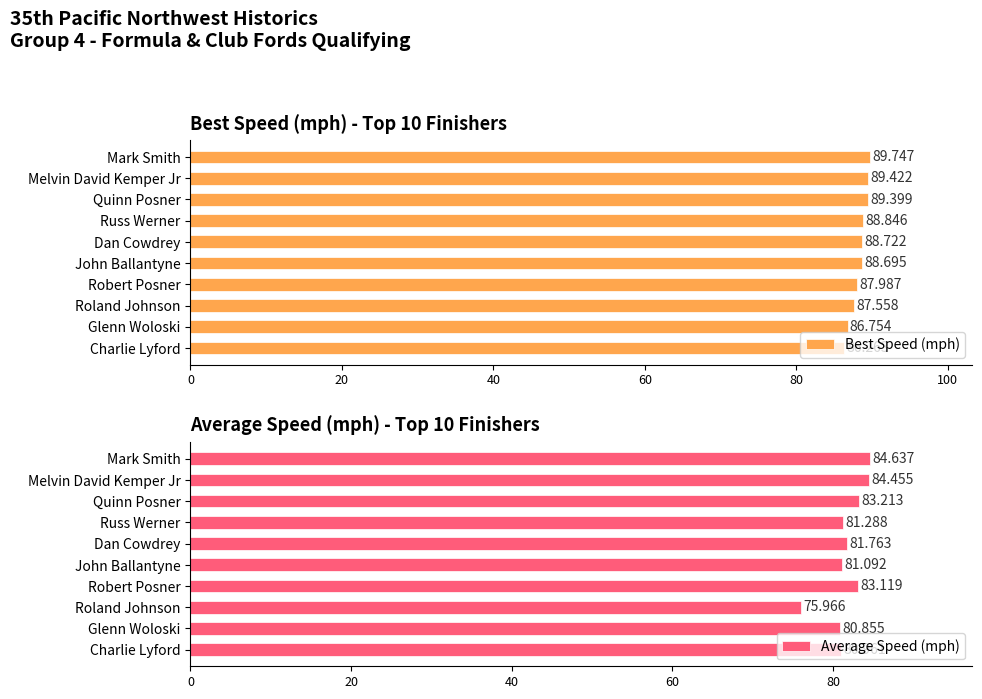

At which label does Best Speed (mph) reach its peak?

Mark Smith